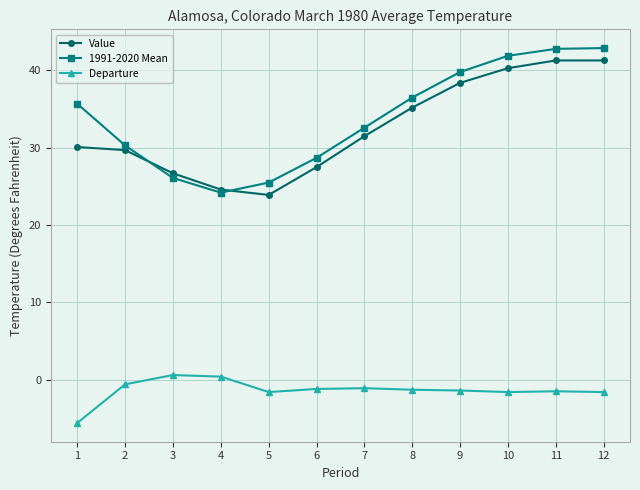

What is the difference between the maximum and minimum values in the Departure series?

6.2